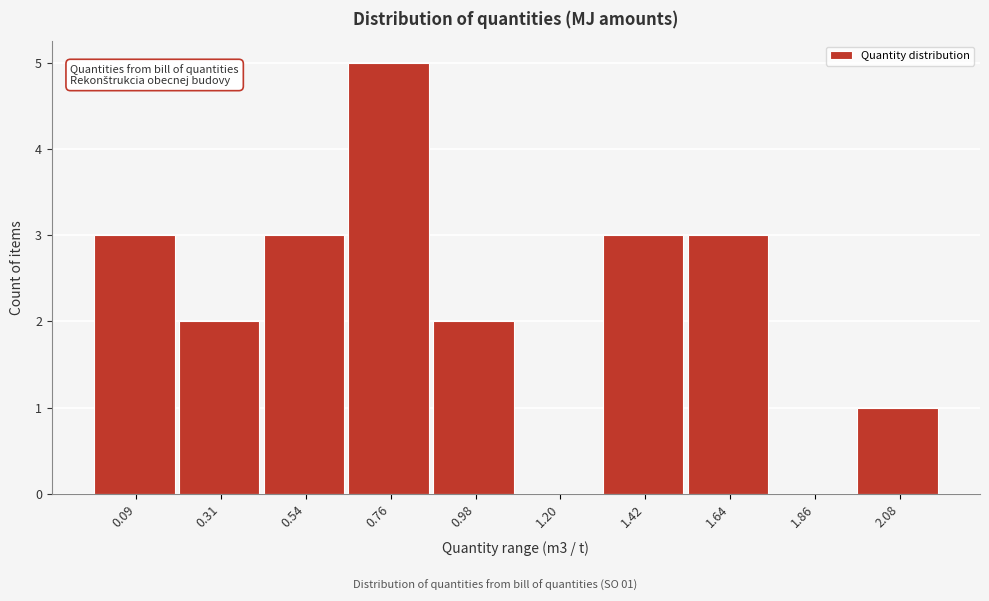

Reading left to right, transcribe all the data shown in this chart.

0.09=3	0.31=2	0.54=3	0.76=5	0.98=2	1.20=0	1.42=3	1.64=3	1.86=0	2.08=1